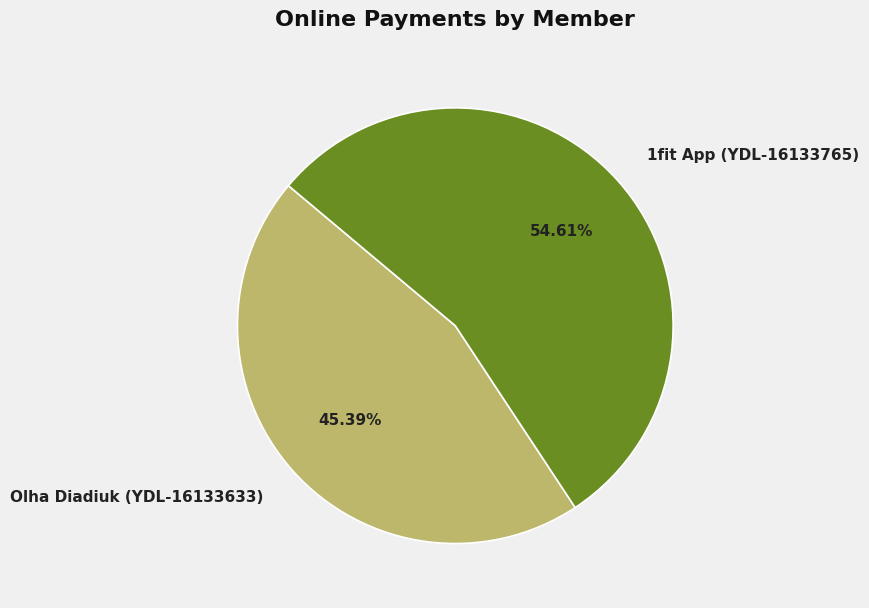

Combined, do 1fit App (YDL-16133765) and Olha Diadiuk (YDL-16133633) account for over 50%?

Yes